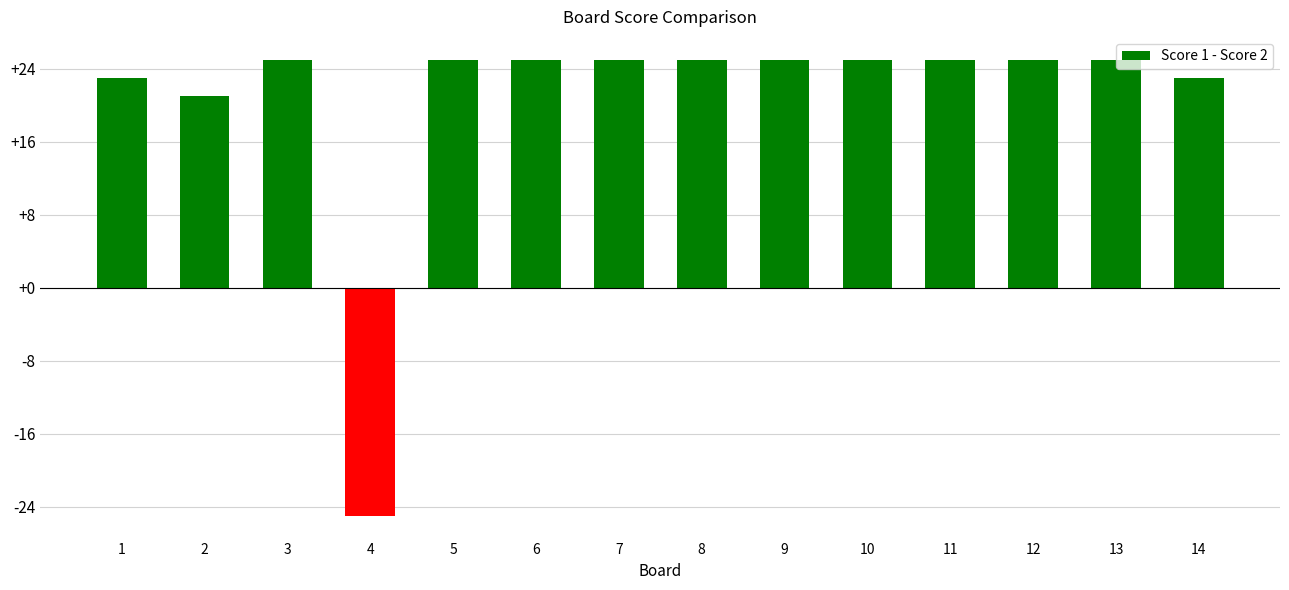

At which category does the chart reach its minimum across all series?

4